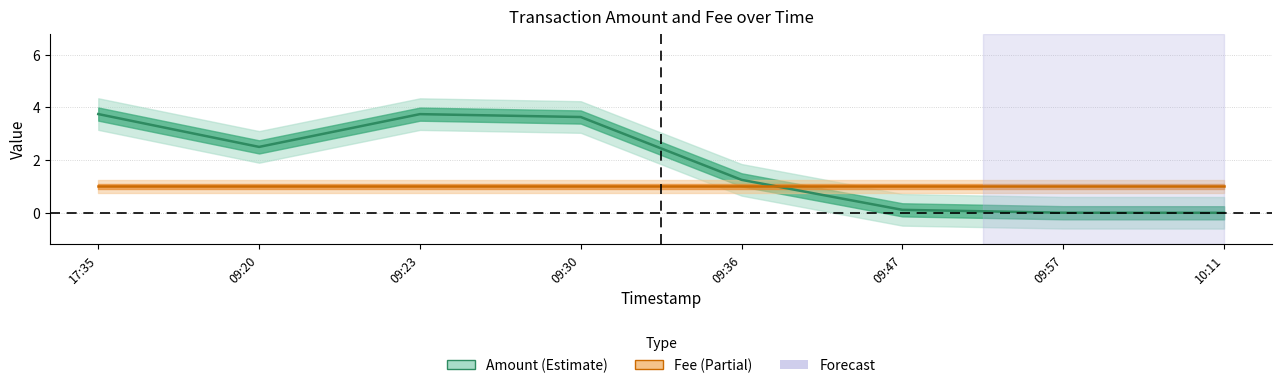

What is the value of the Amount point at the 6th from the left?

0.1